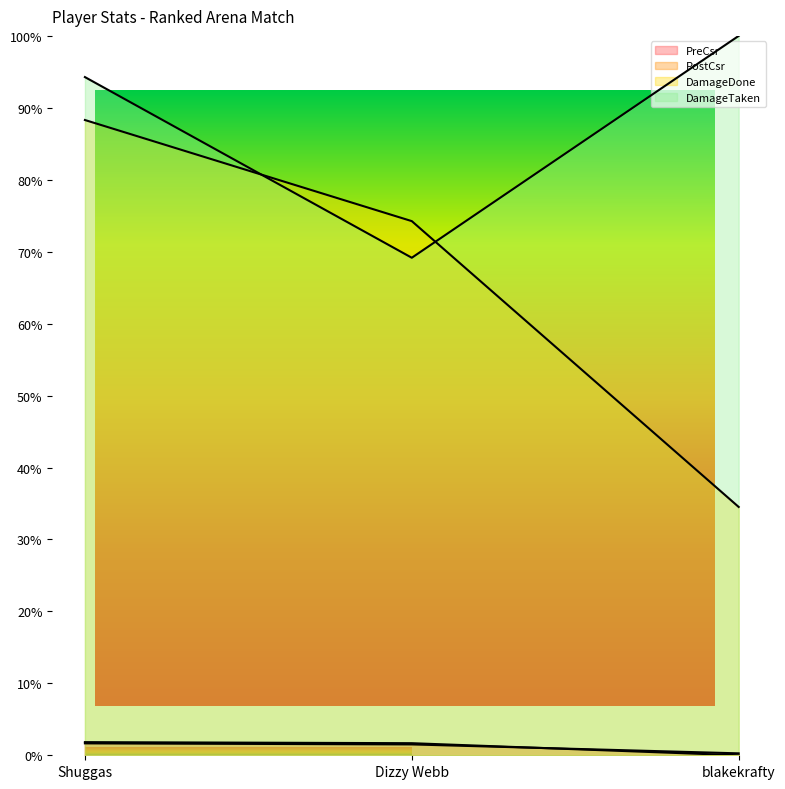

At which category does the chart reach its minimum across all series?

blakekrafty